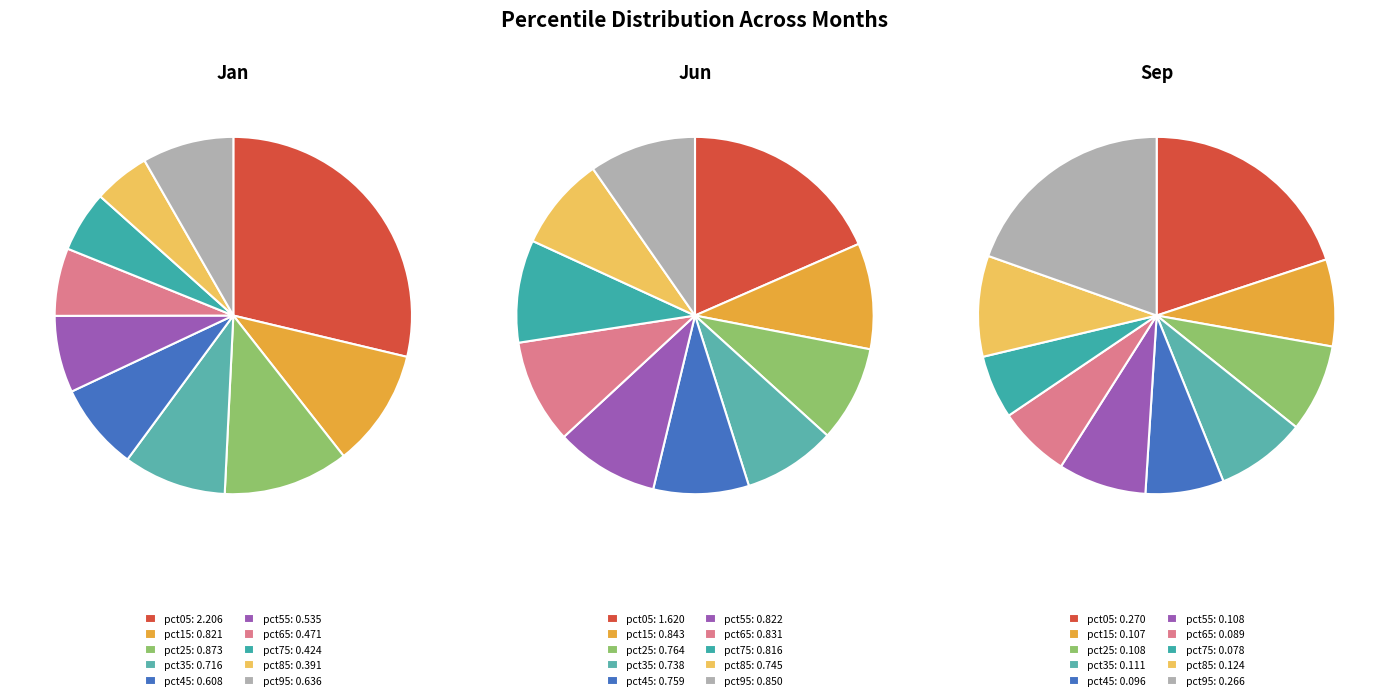

True or false: pct05 accounts for 18% of the total.

True